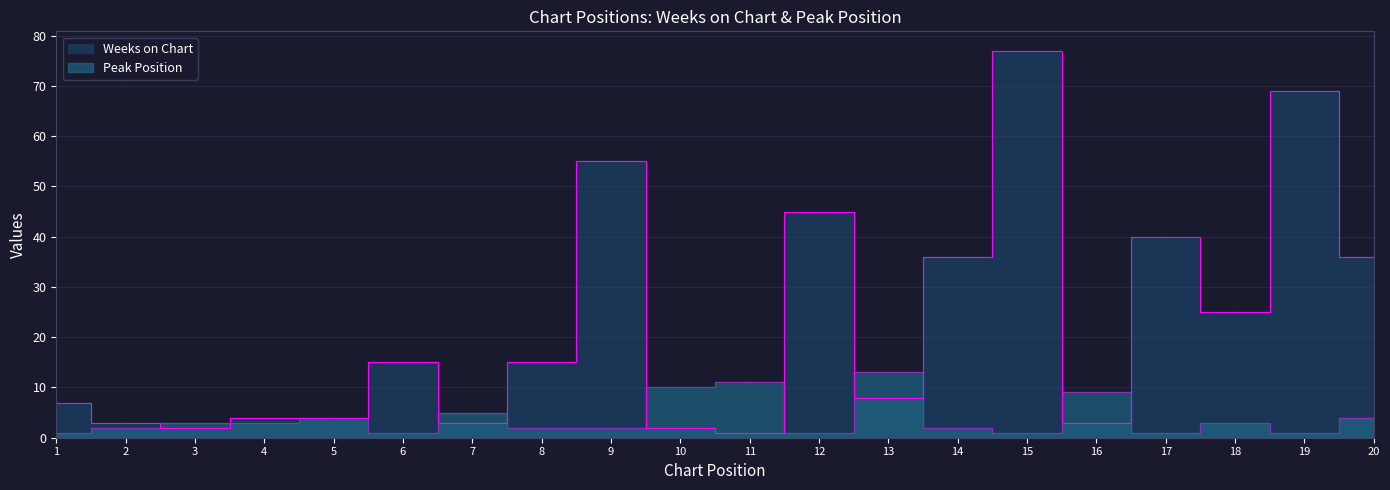

The Peak Position series shows 3 at 16. True or false?

False